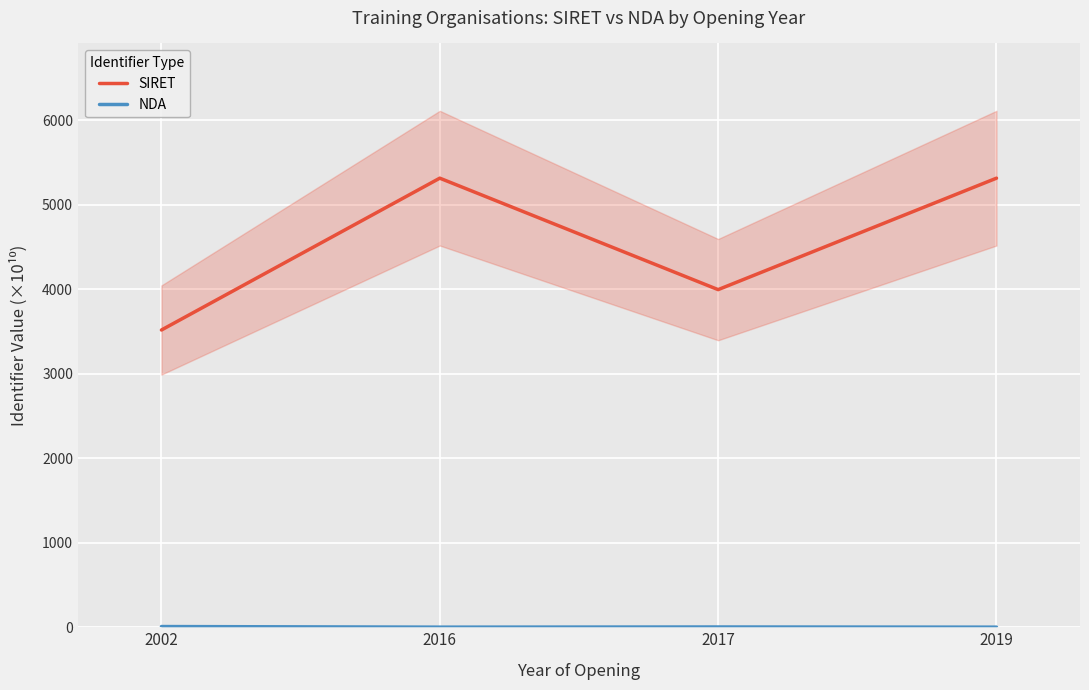

At which category is the sum across all series the highest?

2019